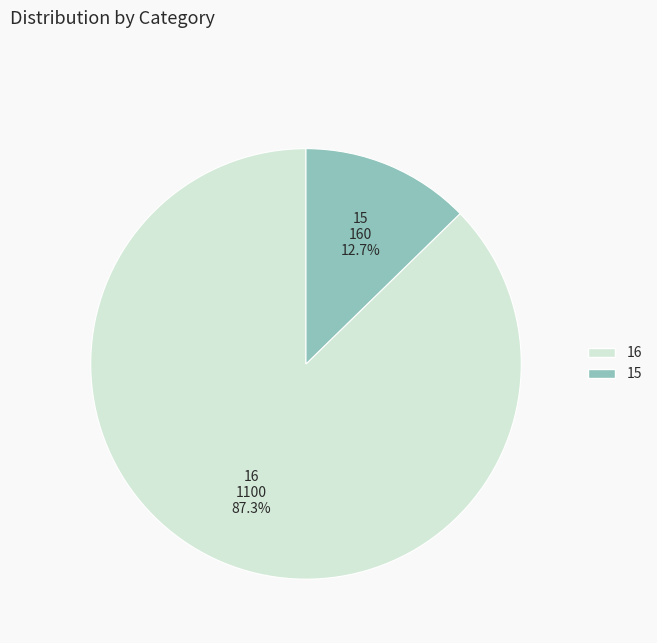

True or false: 15 accounts for 26% of the total.

False